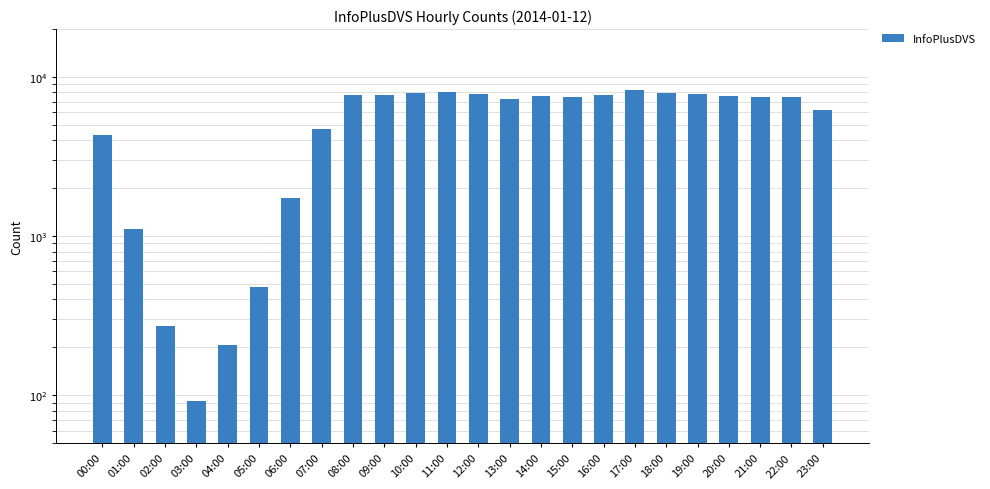

Reading left to right, list all the values displayed in this chart.

00:00=4297	01:00=1108	02:00=273	03:00=92	04:00=207	05:00=478	06:00=1736	07:00=4726	08:00=7701	09:00=7667	10:00=7968	11:00=8074	12:00=7785	13:00=7264	14:00=7620	15:00=7525	16:00=7748	17:00=8251	18:00=7977	19:00=7804	20:00=7625	21:00=7504	22:00=7504	23:00=6161